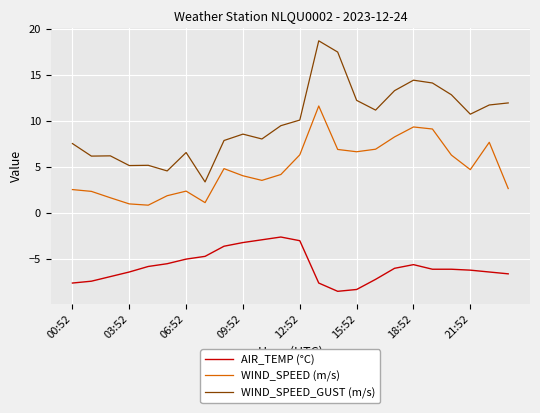

True or false: WIND_SPEED_GUST (m/s) and AIR_TEMP (°C) cross at least once.

False